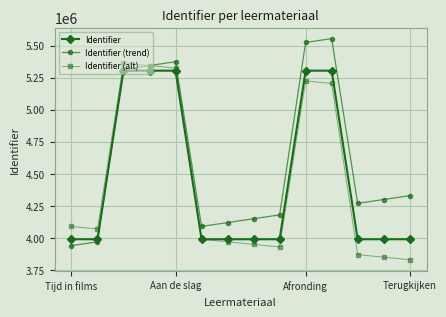

What is the greatest value displayed?

5554049